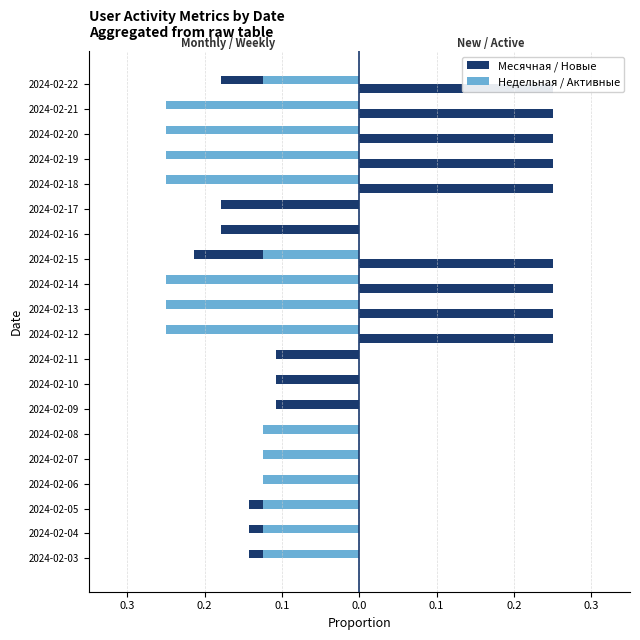

Rank the series by their maximum value, from lowest to highest.

Месячная, Недельная, Новые, Активные